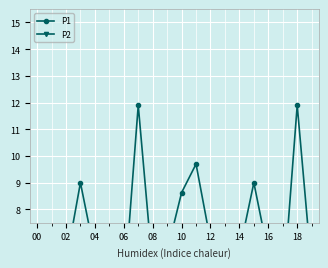

True or false: P2 has a value of 1.0 at 15.

False